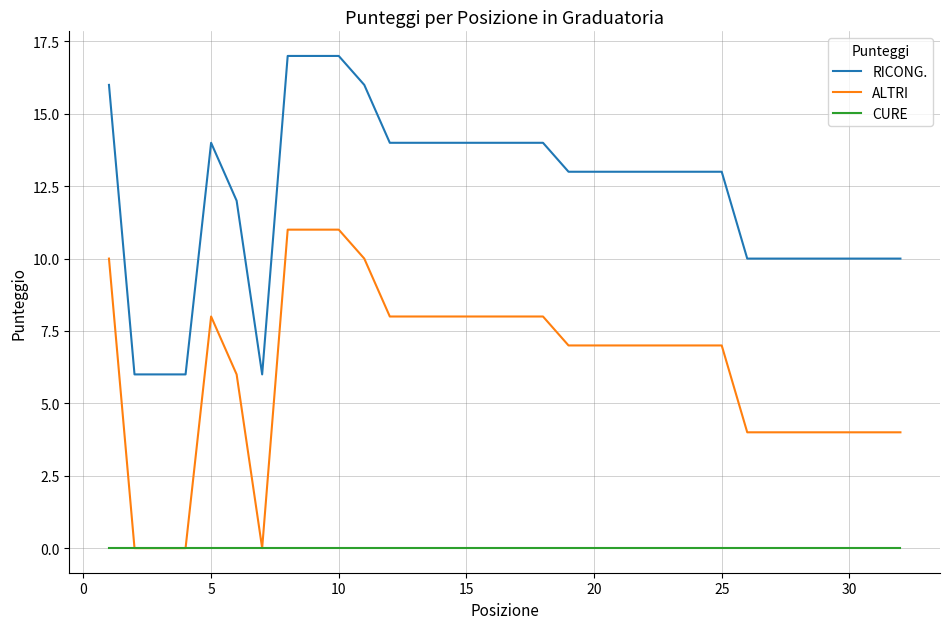

Rank the series by their average value, from highest to lowest.

RICONG., ALTRI, CURE